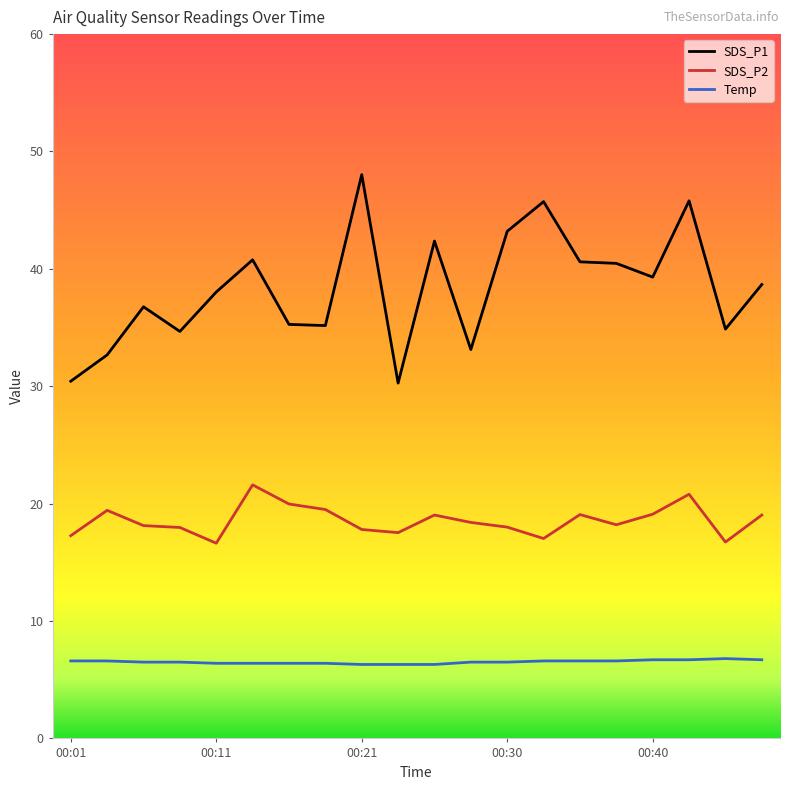

In SDS_P2, how many points are higher than both neighbors (excluding endpoints)?

5